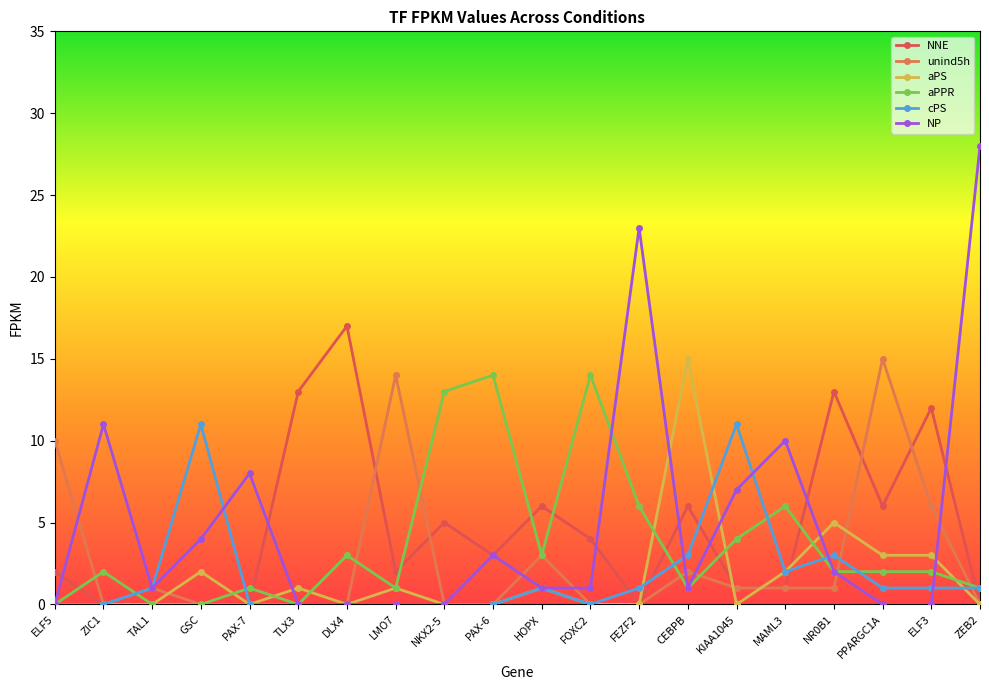

How many intersections are there between aPPR and aPS?

7